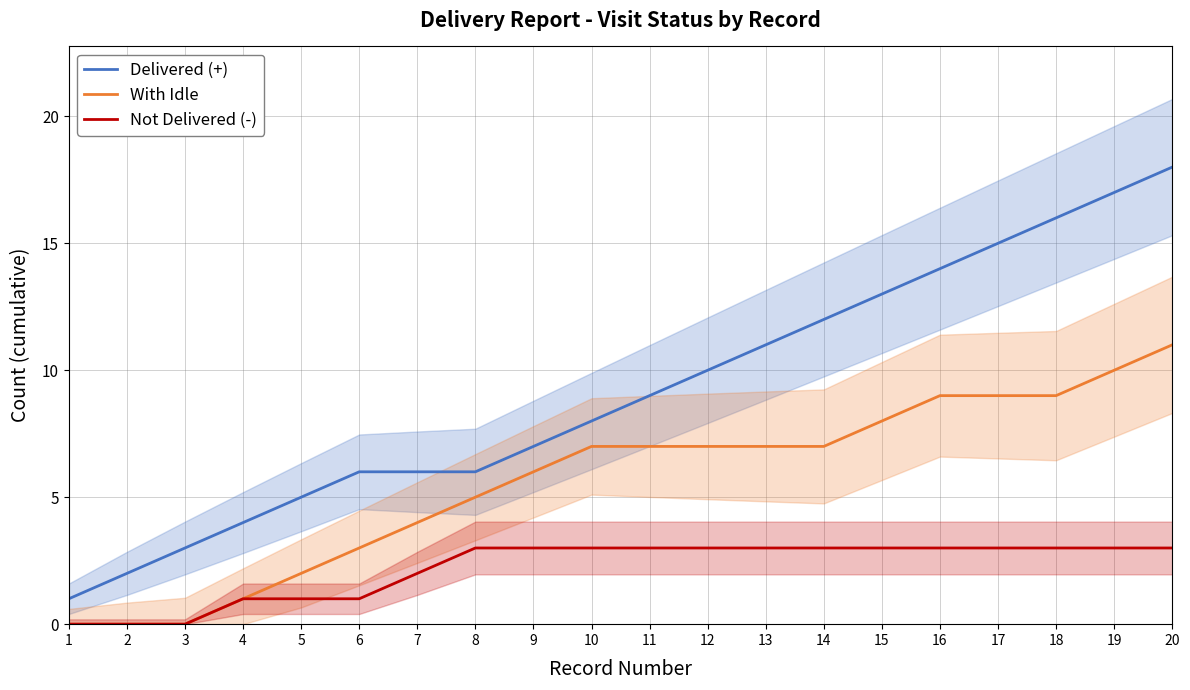

True or false: Not Delivered (-) and With Idle intersect in this chart.

False